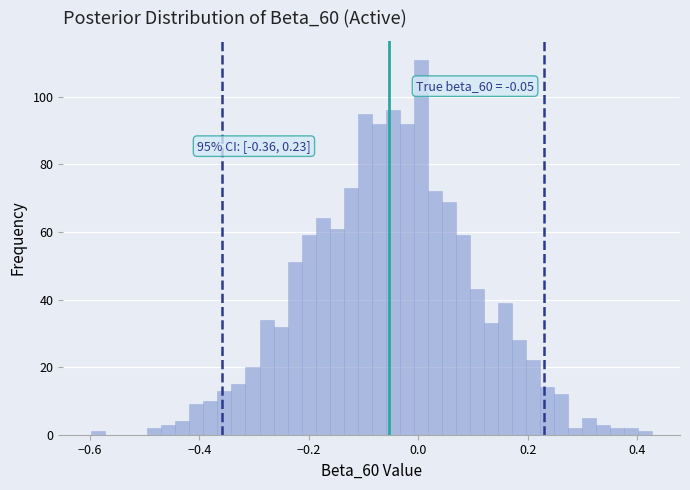

Around what value on the x-axis is the tallest bar? Give the approximate position of its centre, as read against the axis.

0.00